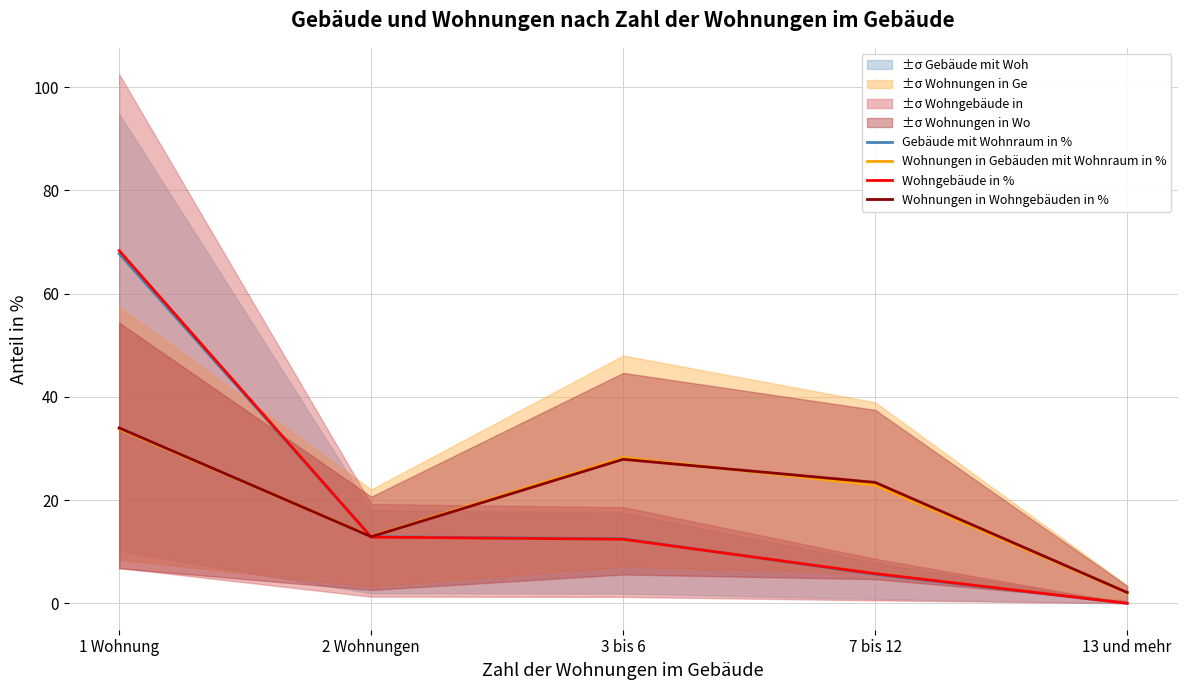

True or false: Wohnungen in Gebäuden mit Wohnraum in % has more than 2 interior local peaks.

False